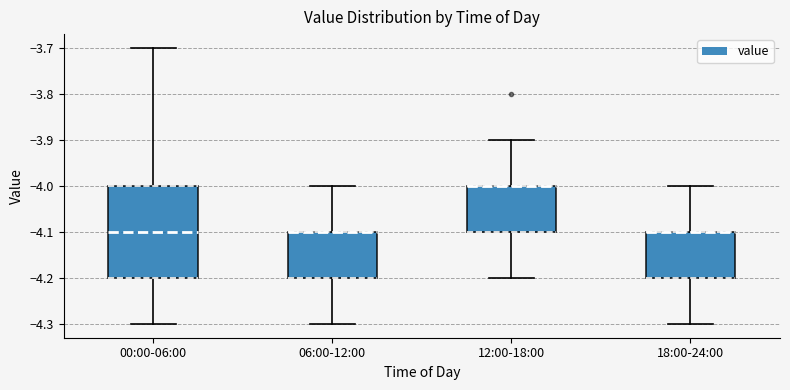

Reading left to right, transcribe this box plot: for each box, give where its median line is, the range the box spans, and where its two whiskers end, as read against the y-axis. The values are not printed on the chart, so give them approximately, as read against the axis.

00:00-06:00: median -4.1, box -4.2 to -4.0, whiskers -4.3 to -3.7
06:00-12:00: median -4.1 (drawn on the box's upper edge), box -4.2 to -4.1, whiskers -4.3 to -4.0
12:00-18:00: median -4.0 (drawn on the box's upper edge), box -4.1 to -4.0, whiskers -4.2 to -3.9
18:00-24:00: median -4.1 (drawn on the box's upper edge), box -4.2 to -4.1, whiskers -4.3 to -4.0